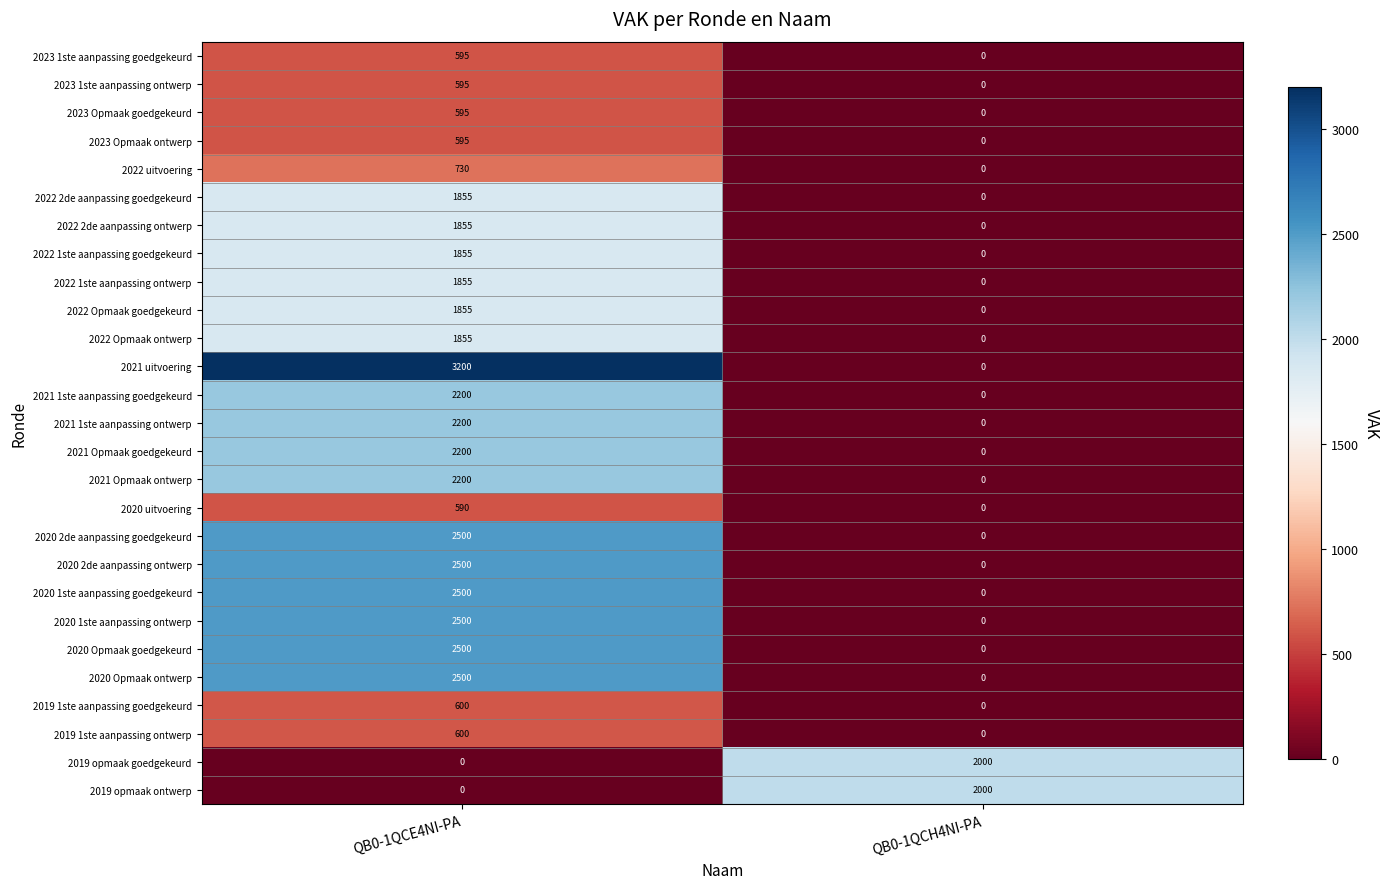

Rank the categories by 2023 Opmaak ontwerp value from highest to lowest.

QB0-1QCE4NI-PA, QB0-1QCH4NI-PA